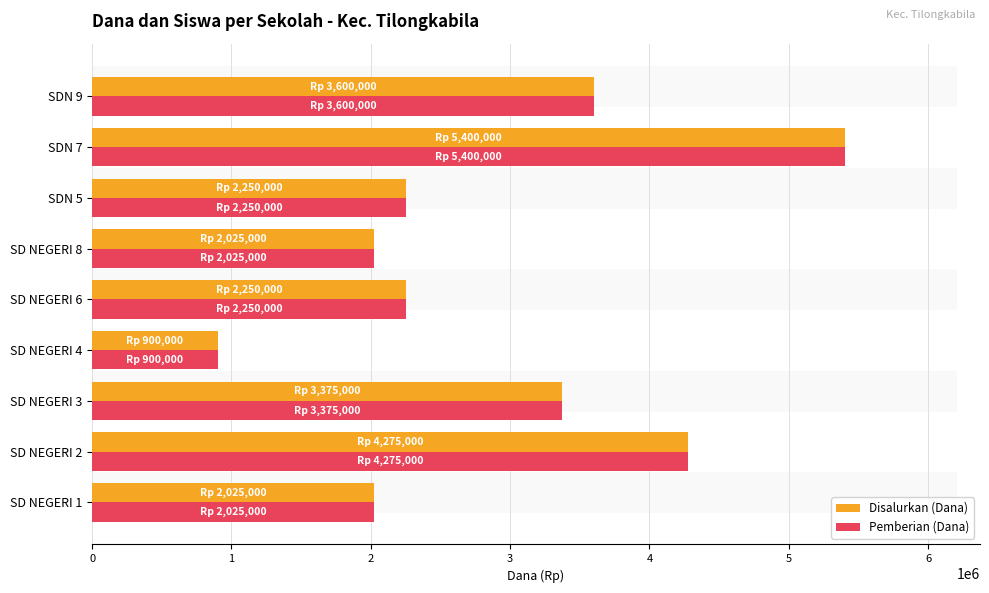

Are the bars grouped side by side (vs. stacked)?

Yes